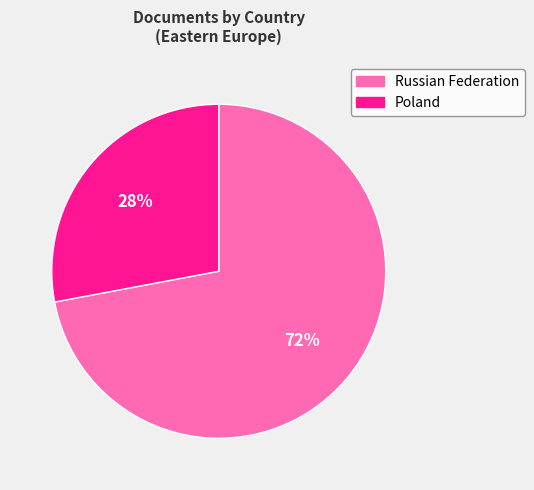

How many segments does this pie chart have?

2